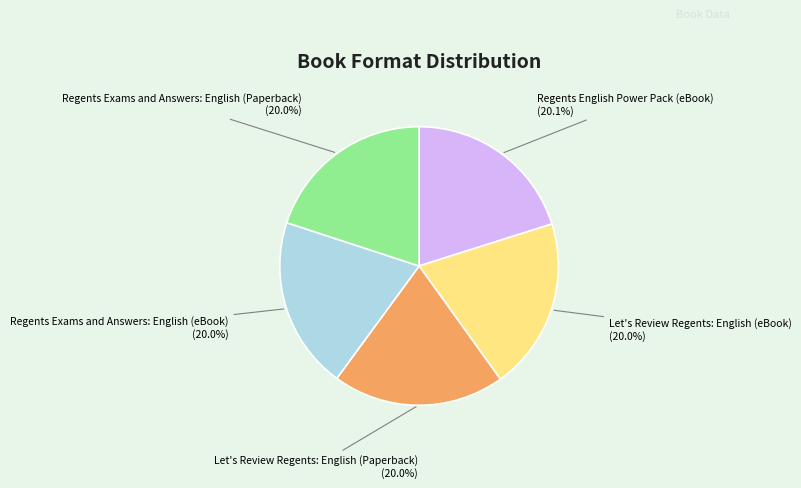

Is there any slice that represents more than half of the pie?

No